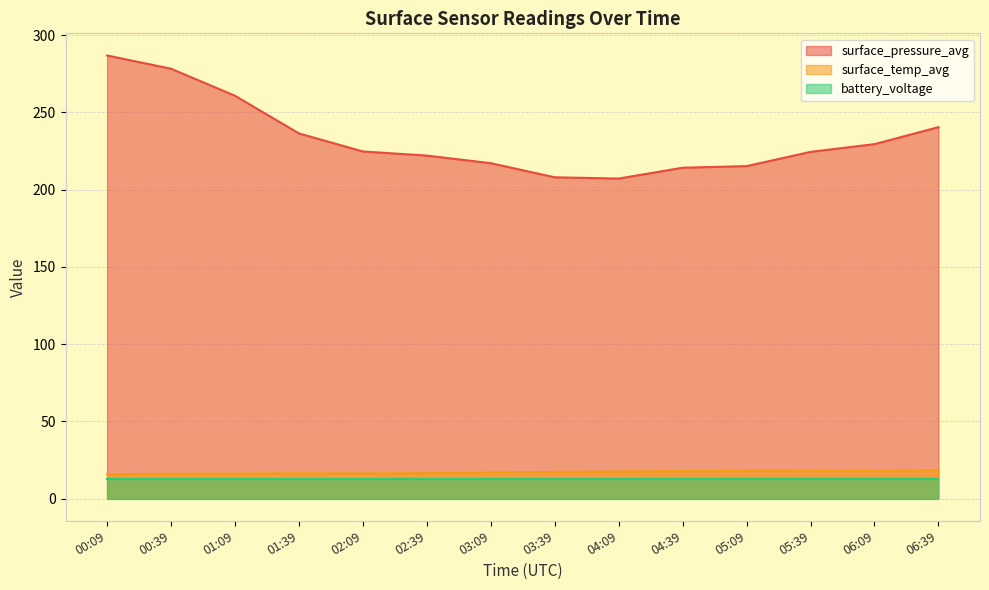

What position from the left is 03:39?

8